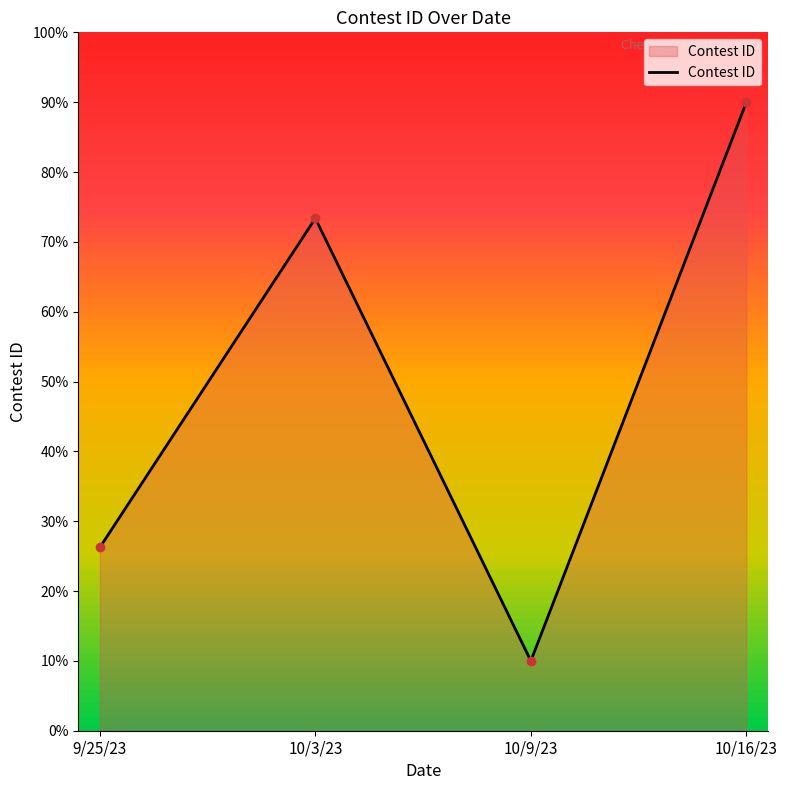

What is the average value?

49.9